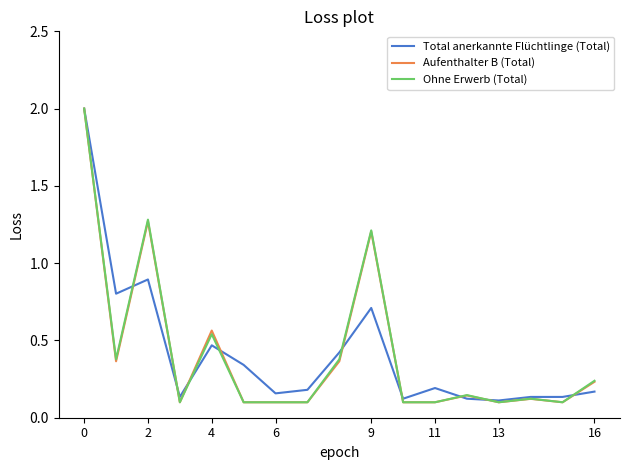

What is the highest value of the Total anerkannte Flüchtlinge (Total) series?

2.0